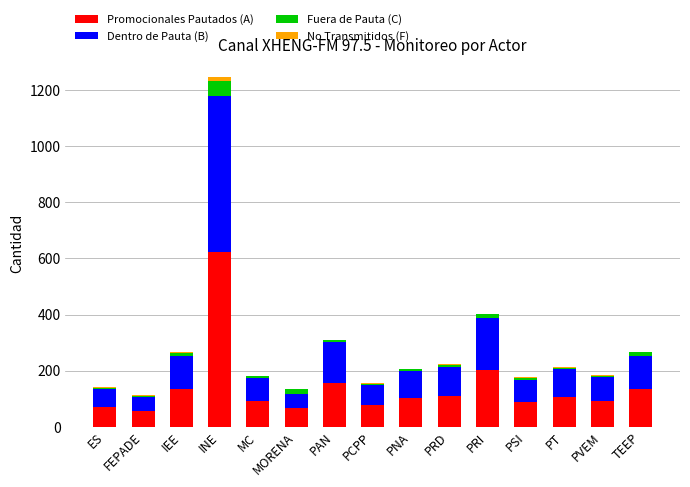

Which category has the highest value in the Promocionales Pautados (A) series?

INE